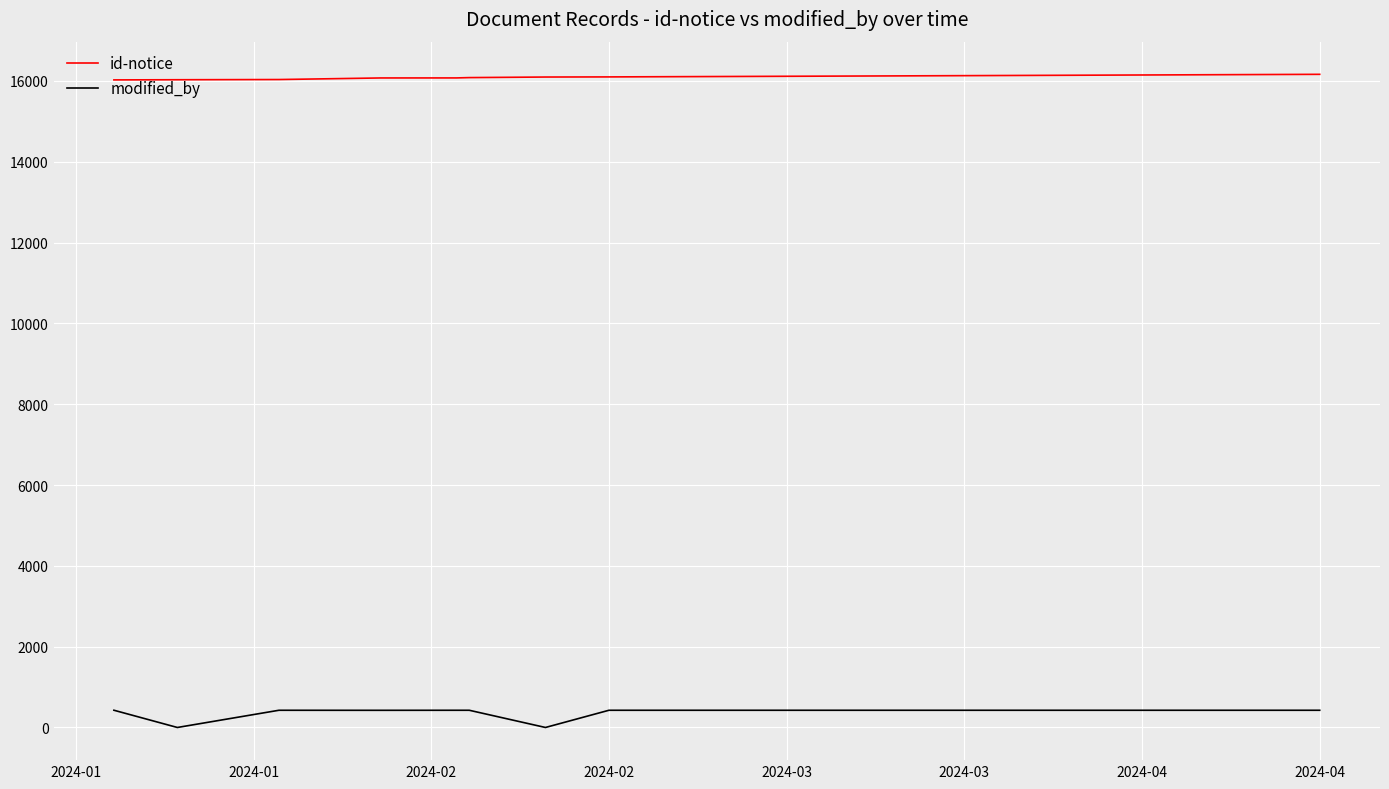

Which series has the widest spread of values?

modified_by